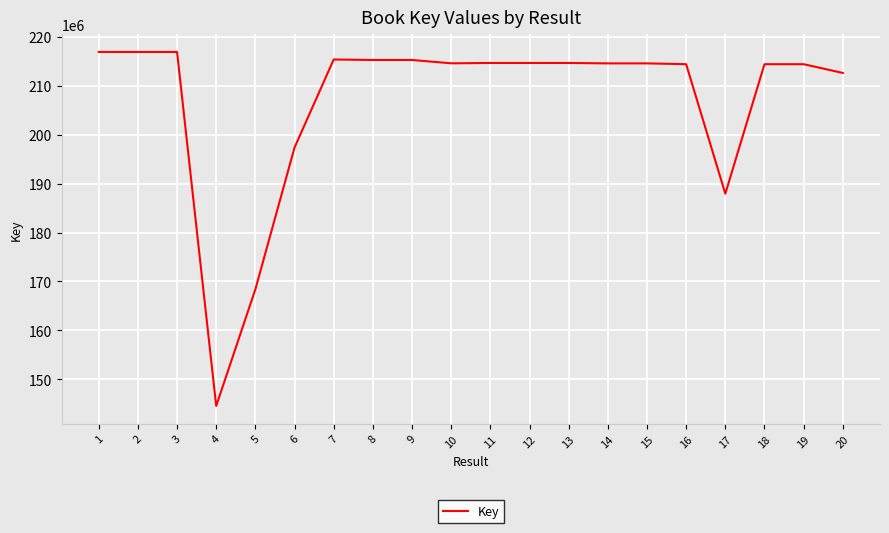

What is the approximate value at 13, to the nearest 100?

214691000